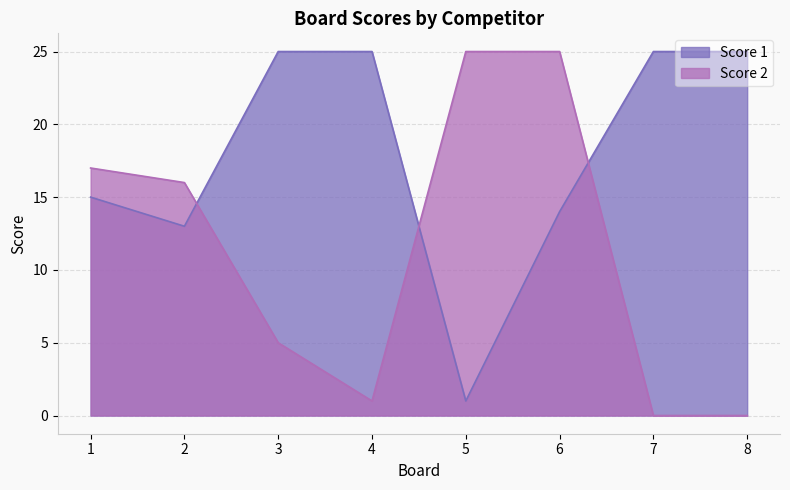

True or false: Score 1 and Score 2 cross at least once.

True